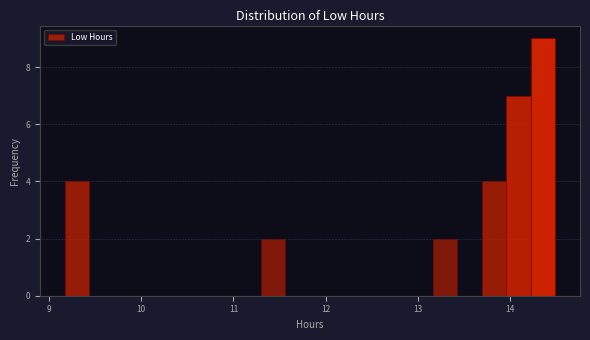

Around what value on the x-axis is the tallest bar? Give the approximate position of its centre, as read against the axis.

14.4